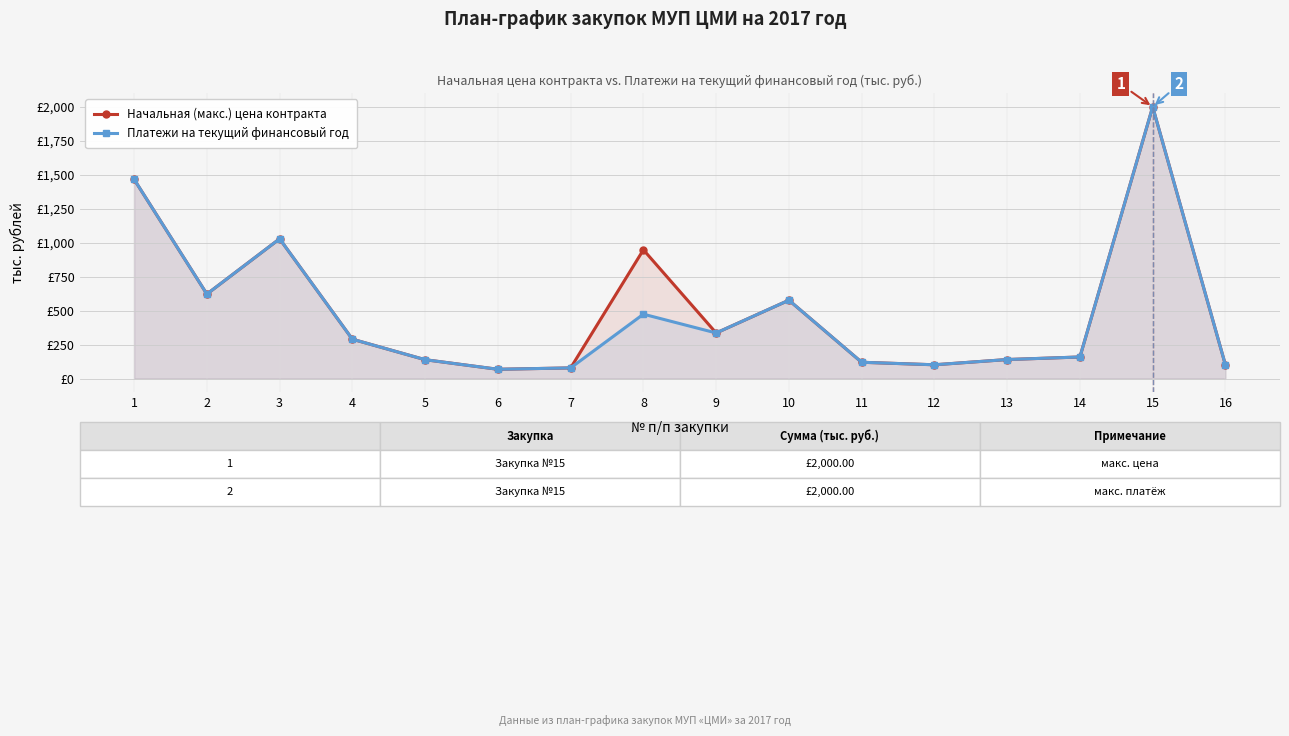

What is the value of the Платежи на текущий финансовый год point at the 11th from the left?

119.9